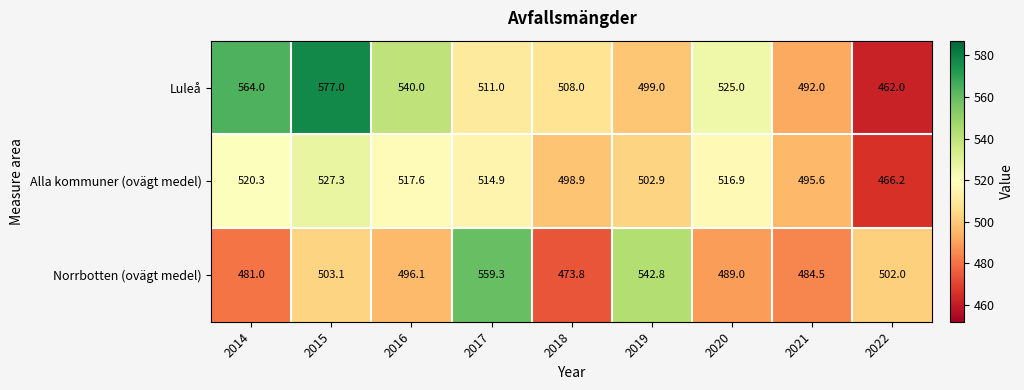

The value of Luleå at 2015 is 577.0. True or false?

True